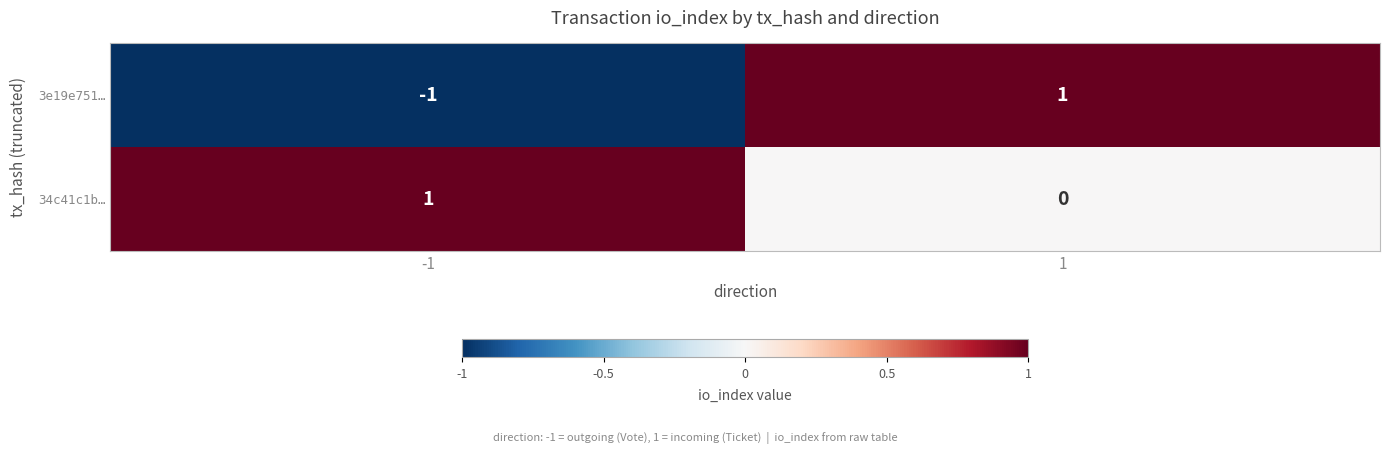

How many negative values does the 3e19e751… series have?

1